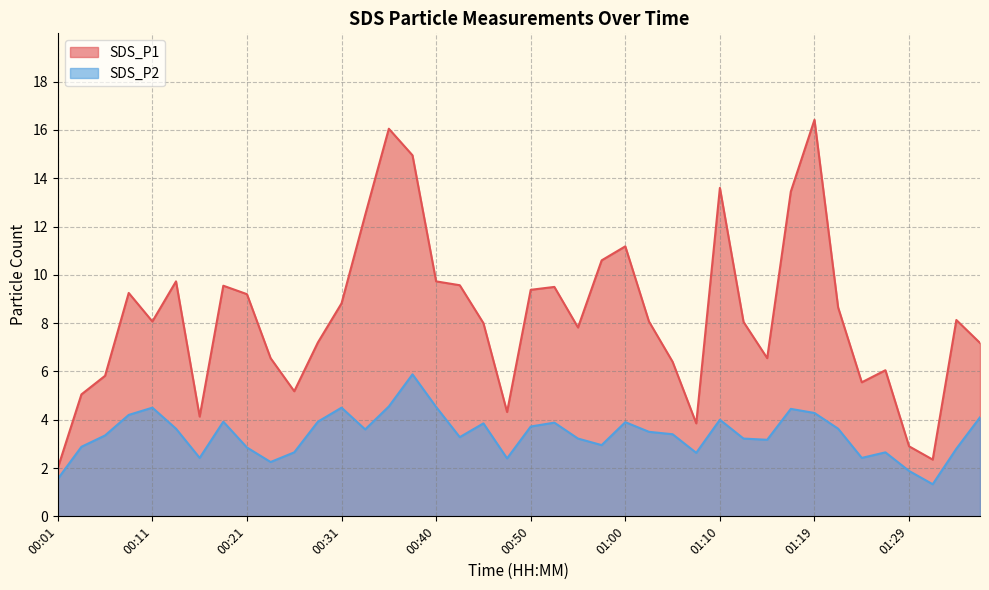

List the labels in order of SDS_P2 value, smallest first.

01:31, 00:01, 01:29, 00:23, 00:48, 00:16, 01:24, 01:07, 00:26, 01:27, 01:34, 00:21, 00:04, 00:57, 01:14, 00:55, 01:12, 00:43, 00:06, 01:05, 01:02, 00:33, 00:14, 01:22, 00:50, 00:45, 00:53, 01:00, 00:19, 00:28, 01:10, 01:36, 00:09, 01:19, 01:17, 00:11, 00:31, 00:40, 00:36, 00:38